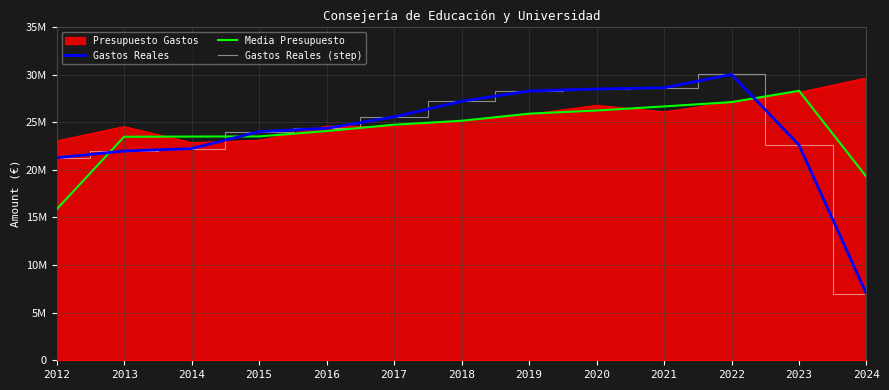

Is this an area chart (filled region under the line)?

Yes